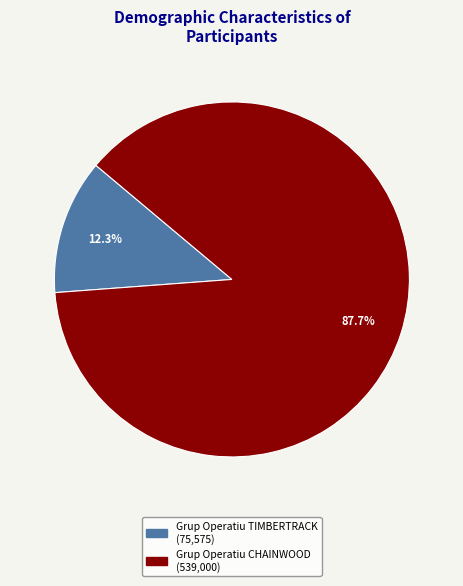

To the nearest percent, what percentage of the pie is Grup Operatiu TIMBERTRACK?

12%